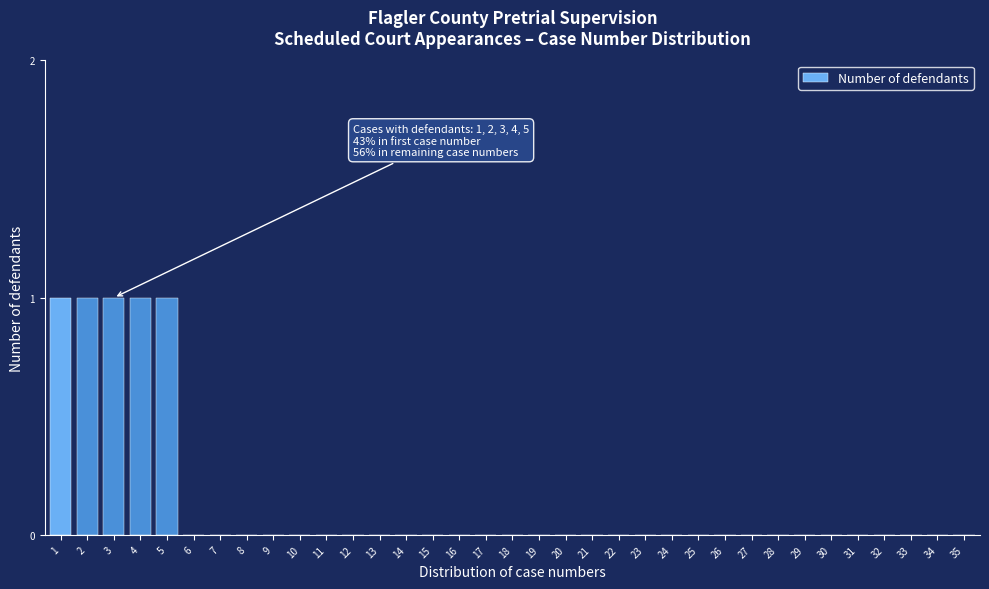

Is it true that the value at 1 is 1?

True